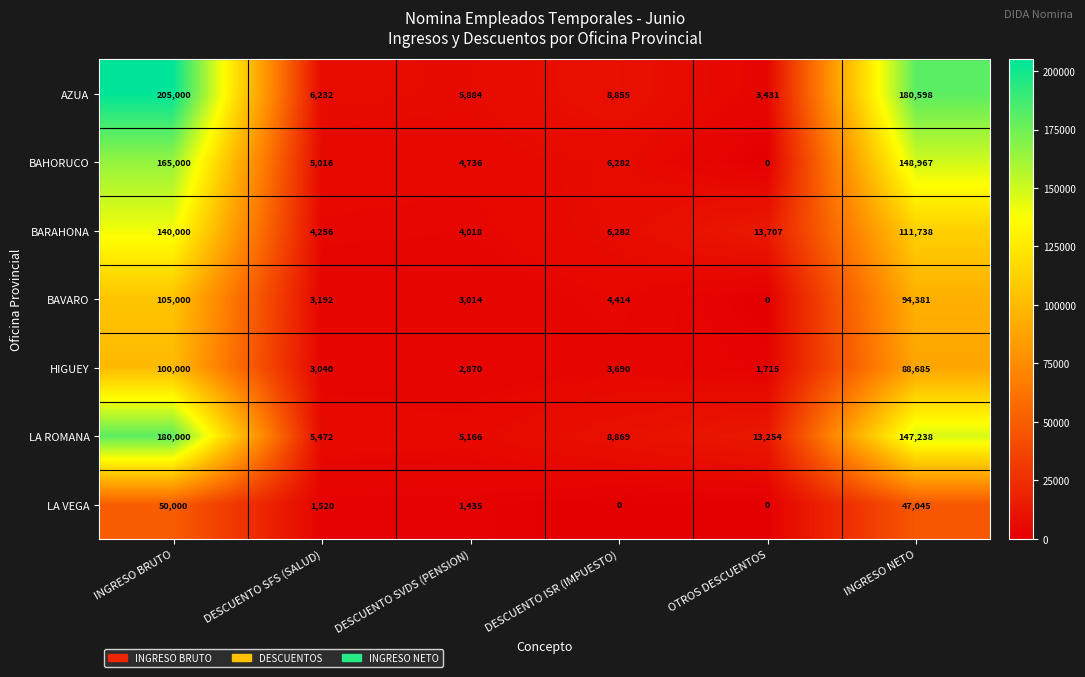

How many distinct data groups are displayed?

7